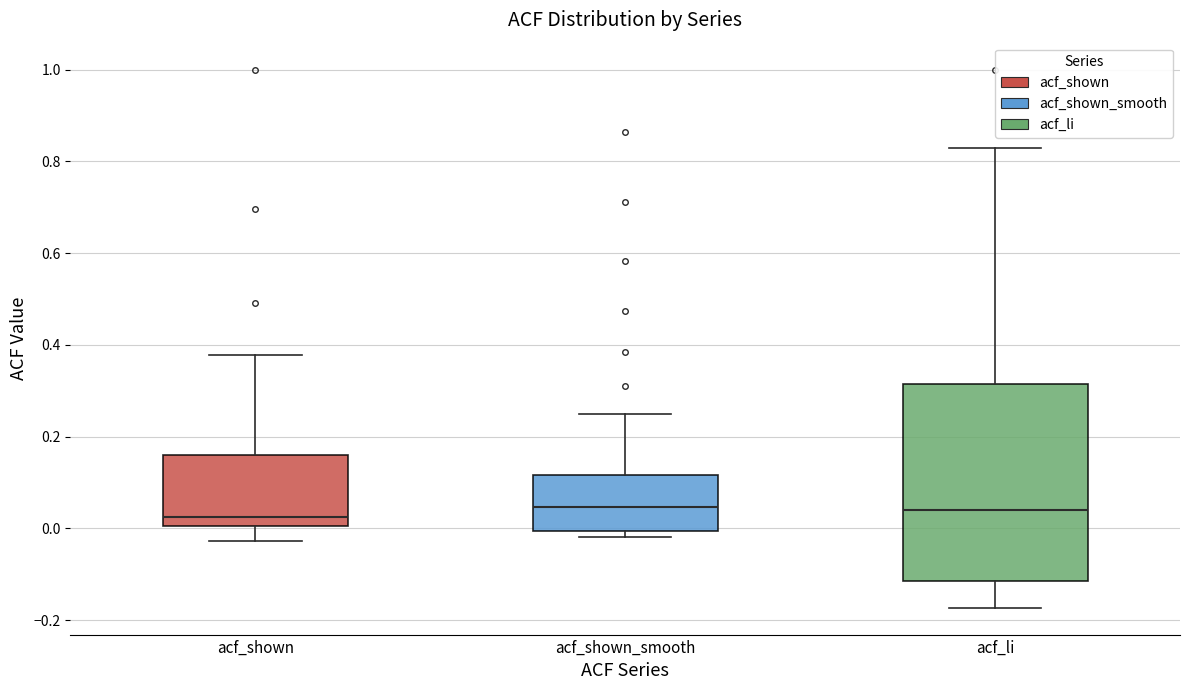

Reading left to right, read every box against the y-axis: the position of its median line, the range the box covers, and the ends of its whiskers. The values are not printed on the chart, so give them approximately, as read against the axis.

acf_shown: median 0.02, box 0.00 to 0.16, whiskers -0.02 to 0.38
acf_shown_smooth: median 0.04, box 0.00 to 0.12, whiskers -0.02 to 0.26
acf_li: median 0.04, box -0.12 to 0.32, whiskers -0.18 to 0.82